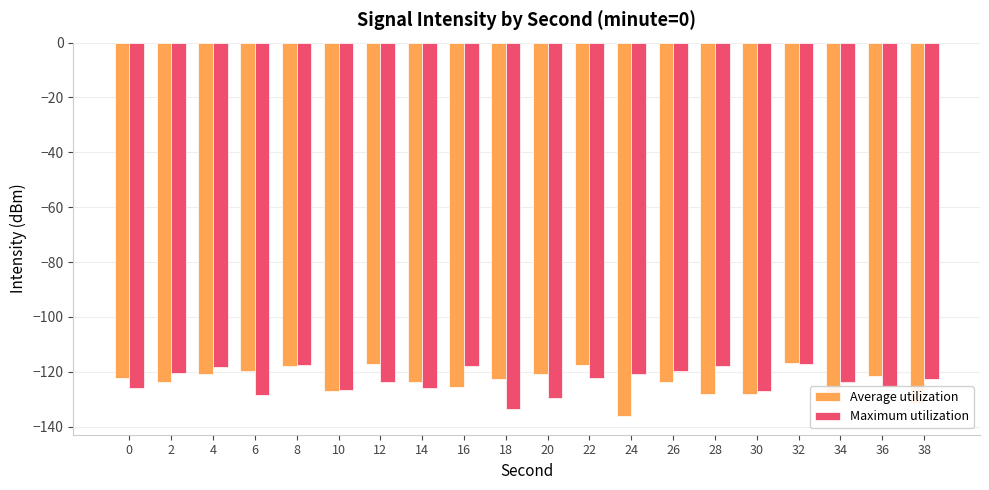

Does the chart contain stacked bars?

No